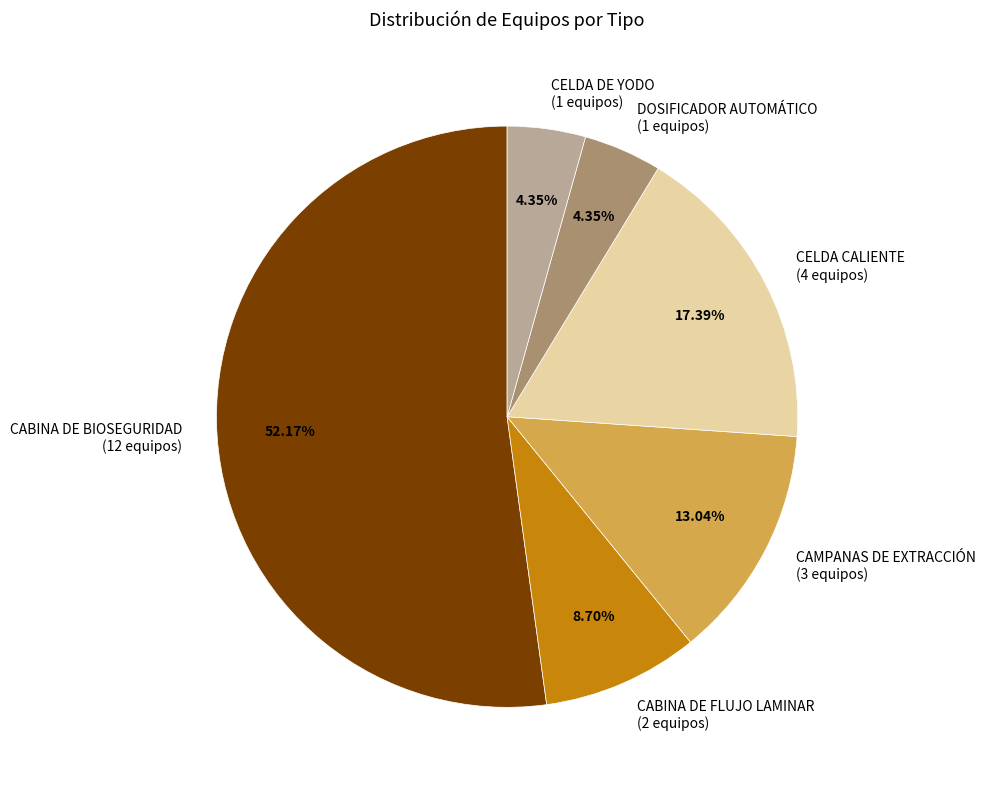

Which slice represents more than half of the pie?

CABINA DE BIOSEGURIDAD